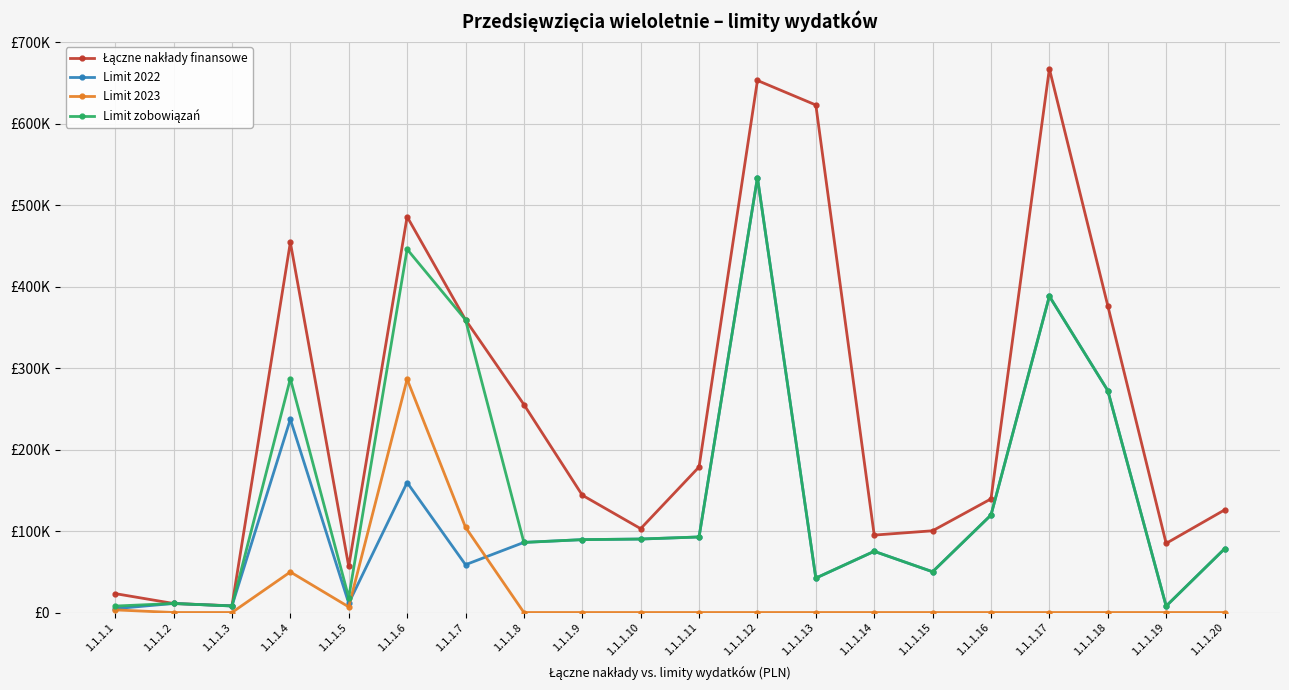

Does the chart have visible grid lines?

Yes